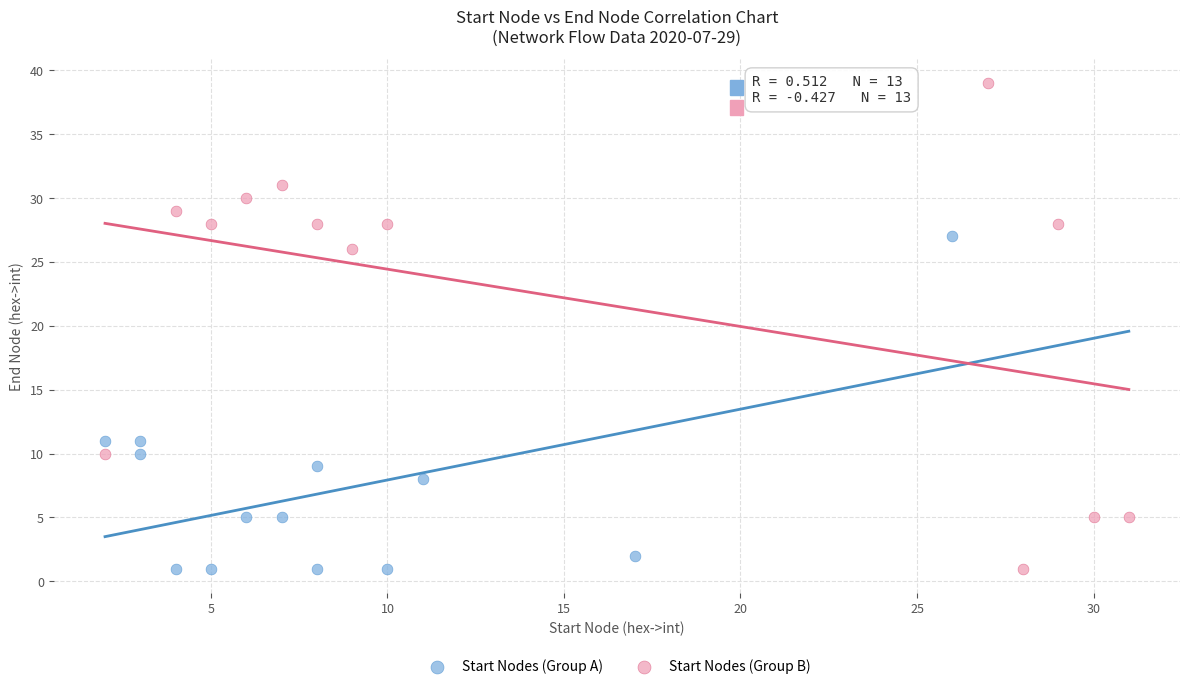

Which series contains the highest Y value?

Start Nodes (Group B)